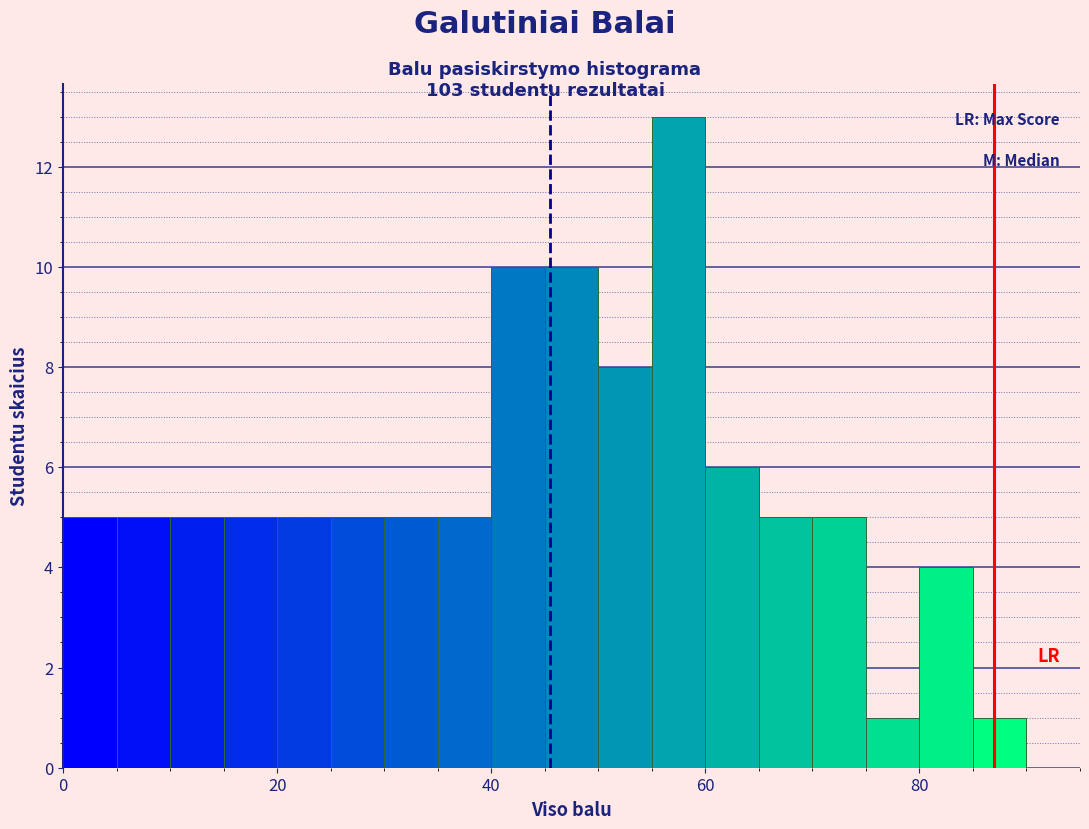

Read against the x-axis, roughly where is the centre of the tallest bar?

58